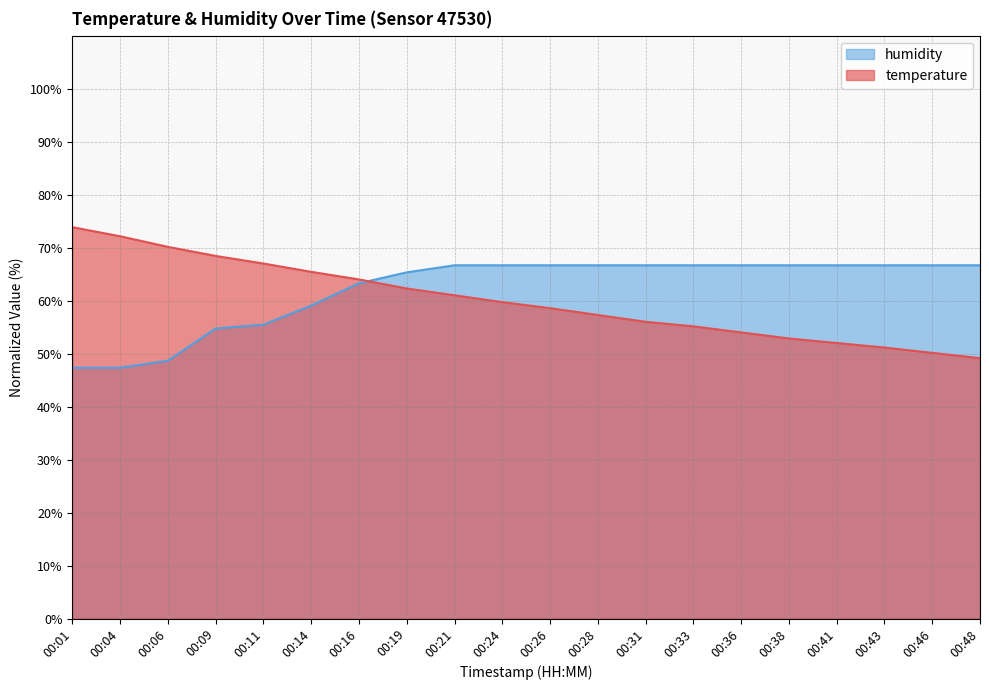

What is the smallest value displayed?

47.3